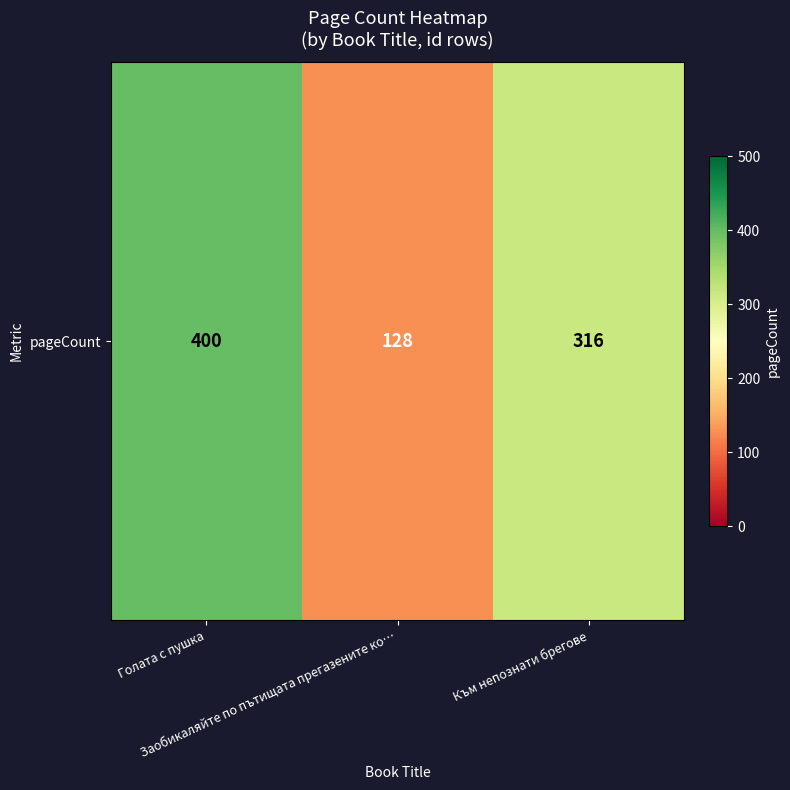

How many series are shown in this chart?

1